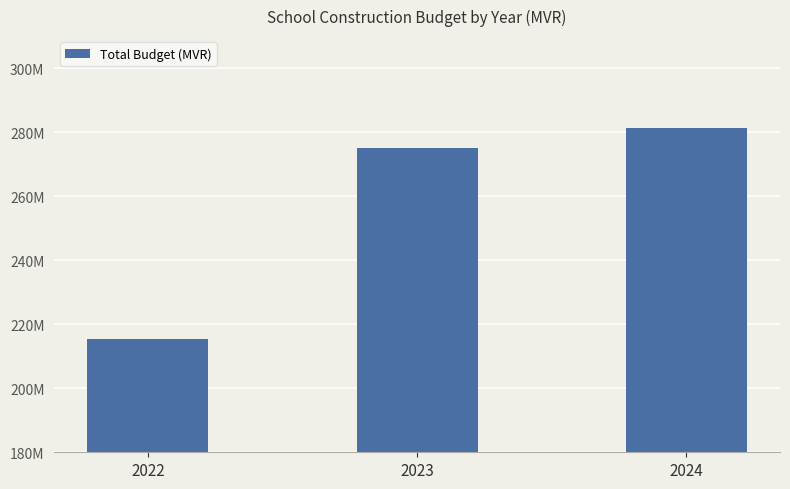

How many values are below 275127732?

1